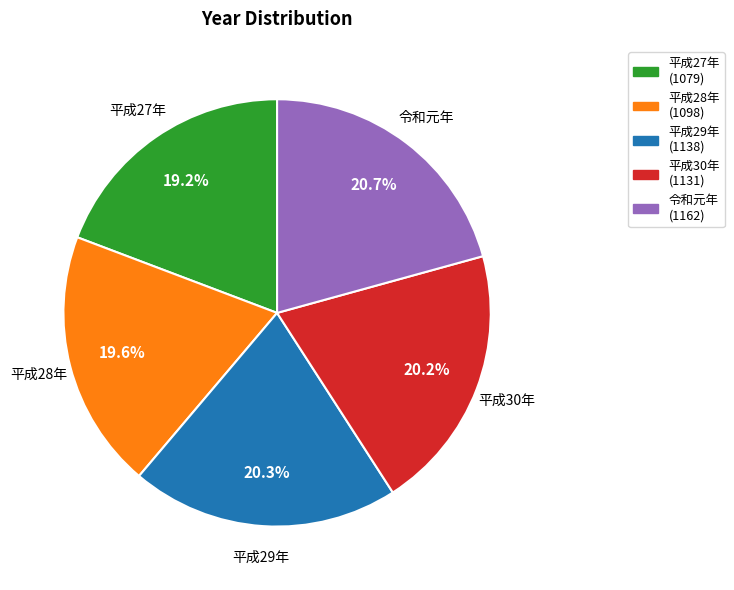

True or false: 平成29年 accounts for 20% of the total.

True